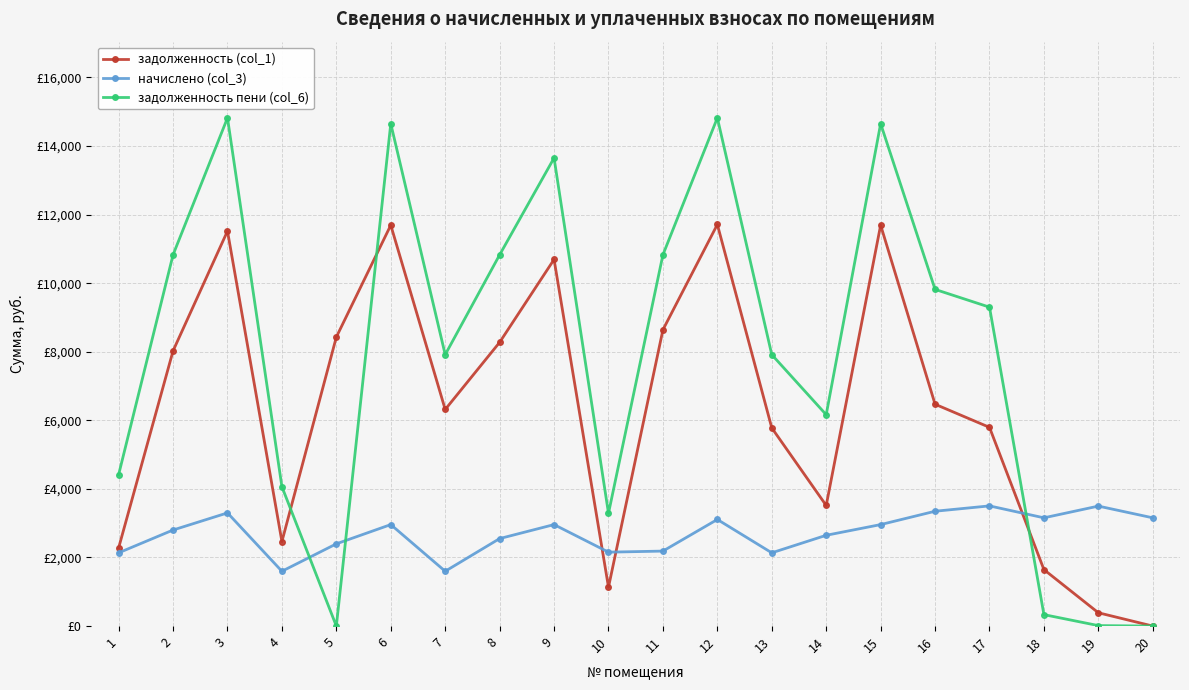

Between which two adjacent categories do задолженность пени (col_6) and задолженность (col_1) first intersect?

4 and 5